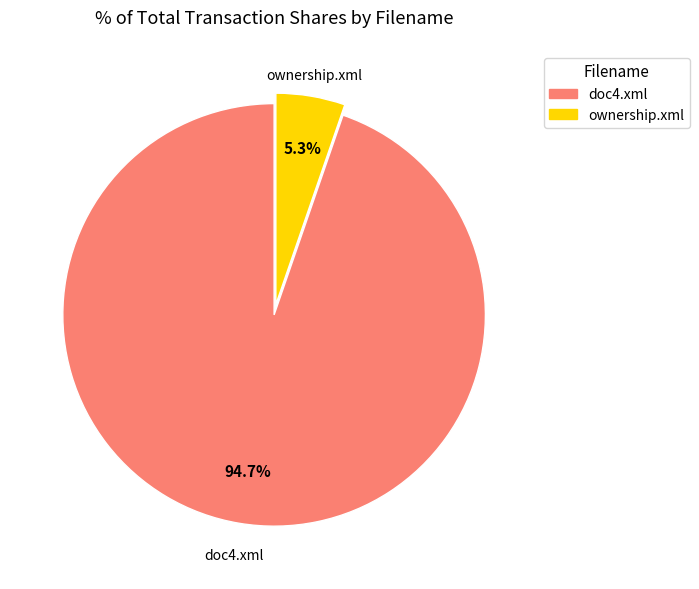

Is there a majority slice in this chart?

Yes